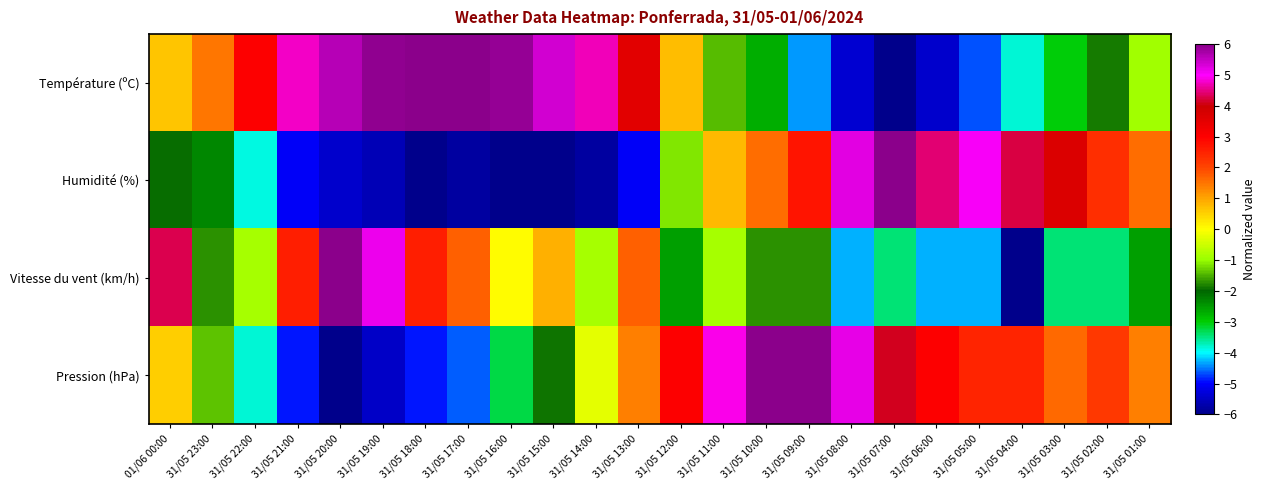

Reading left to right, what are all the values shown in this chart?

Température (ºC): 01/06 00:00=0.6	31/05 23:00=1.5	31/05 22:00=3.0	31/05 21:00=4.8	31/05 20:00=5.6	31/05 19:00=5.9	31/05 18:00=6.0	31/05 17:00=6.0	31/05 16:00=5.9	31/05 15:00=5.4	31/05 14:00=4.7	31/05 13:00=3.5	31/05 12:00=0.7	31/05 11:00=-1.4	31/05 10:00=-2.7	31/05 09:00=-4.4	31/05 08:00=-5.4	31/05 07:00=-6.0	31/05 06:00=-5.4	31/05 05:00=-4.6	31/05 04:00=-3.8	31/05 03:00=-3.0	31/05 02:00=-1.9	31/05 01:00=-0.9
Humidité (%): 01/06 00:00=-1.9	31/05 23:00=-2.3	31/05 22:00=-3.9	31/05 21:00=-5.0	31/05 20:00=-5.4	31/05 19:00=-5.6	31/05 18:00=-6.0	31/05 17:00=-5.8	31/05 16:00=-6.0	31/05 15:00=-6.0	31/05 14:00=-5.8	31/05 13:00=-5.0	31/05 12:00=-1.2	31/05 11:00=0.8	31/05 10:00=1.5	31/05 09:00=2.7	31/05 08:00=5.2	31/05 07:00=6.0	31/05 06:00=4.5	31/05 05:00=5.0	31/05 04:00=4.3	31/05 03:00=3.7	31/05 02:00=2.3	31/05 01:00=1.5
Vitesse du vent (km/h): 01/06 00:00=4.3	31/05 23:00=-1.7	31/05 22:00=-0.9	31/05 21:00=2.6	31/05 20:00=6.0	31/05 19:00=5.1	31/05 18:00=2.6	31/05 17:00=1.7	31/05 16:00=0.0	31/05 15:00=0.9	31/05 14:00=-0.9	31/05 13:00=1.7	31/05 12:00=-2.6	31/05 11:00=-0.9	31/05 10:00=-1.7	31/05 09:00=-1.7	31/05 08:00=-4.3	31/05 07:00=-3.4	31/05 06:00=-4.3	31/05 05:00=-4.3	31/05 04:00=-6.0	31/05 03:00=-3.4	31/05 02:00=-3.4	31/05 01:00=-2.6
Pression (hPa): 01/06 00:00=0.5	31/05 23:00=-1.4	31/05 22:00=-3.8	31/05 21:00=-4.9	31/05 20:00=-6.0	31/05 19:00=-5.5	31/05 18:00=-4.9	31/05 17:00=-4.6	31/05 16:00=-3.3	31/05 15:00=-1.9	31/05 14:00=-0.3	31/05 13:00=1.4	31/05 12:00=3.0	31/05 11:00=4.9	31/05 10:00=6.0	31/05 09:00=6.0	31/05 08:00=5.2	31/05 07:00=4.1	31/05 06:00=3.0	31/05 05:00=2.5	31/05 04:00=2.5	31/05 03:00=1.6	31/05 02:00=2.2	31/05 01:00=1.4